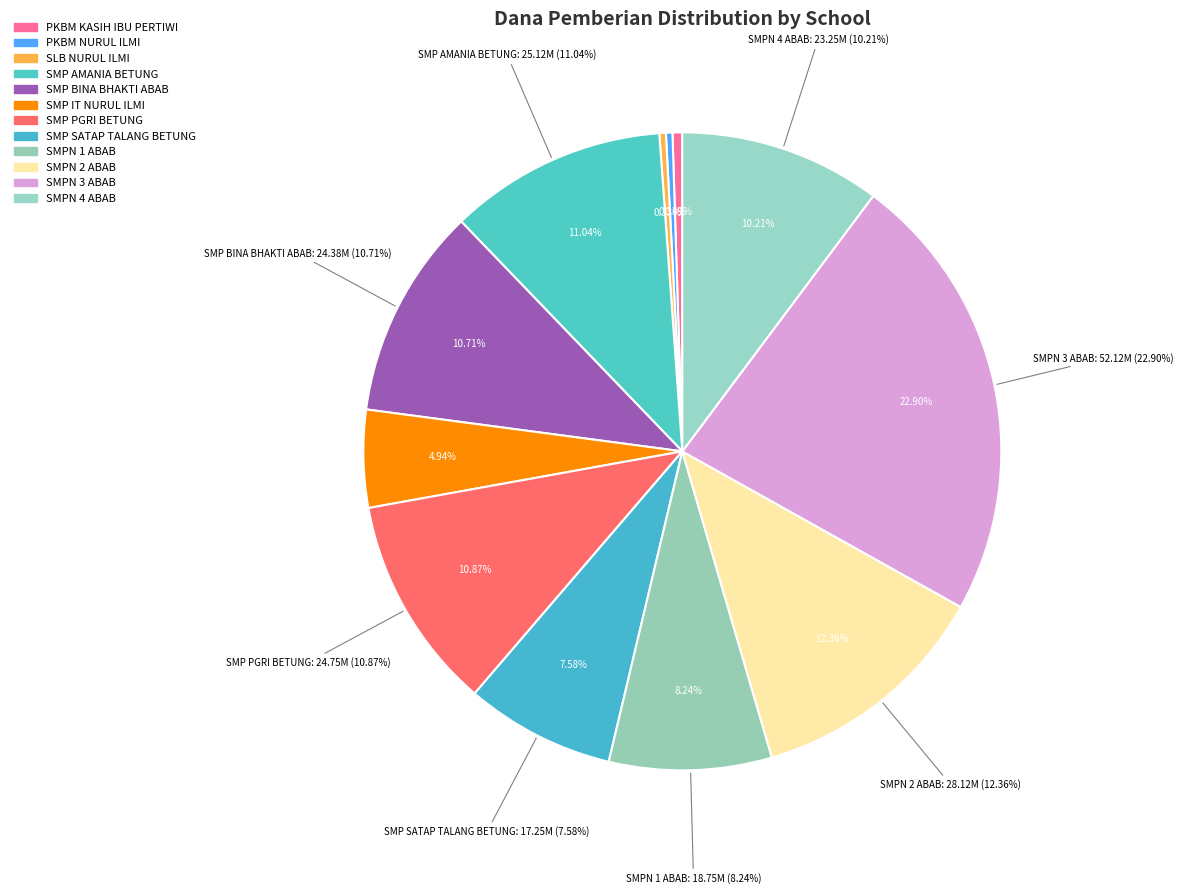

To the nearest percent, what is the difference between the SMP AMANIA BETUNG and PKBM KASIH IBU PERTIWI slice percentages?

11%